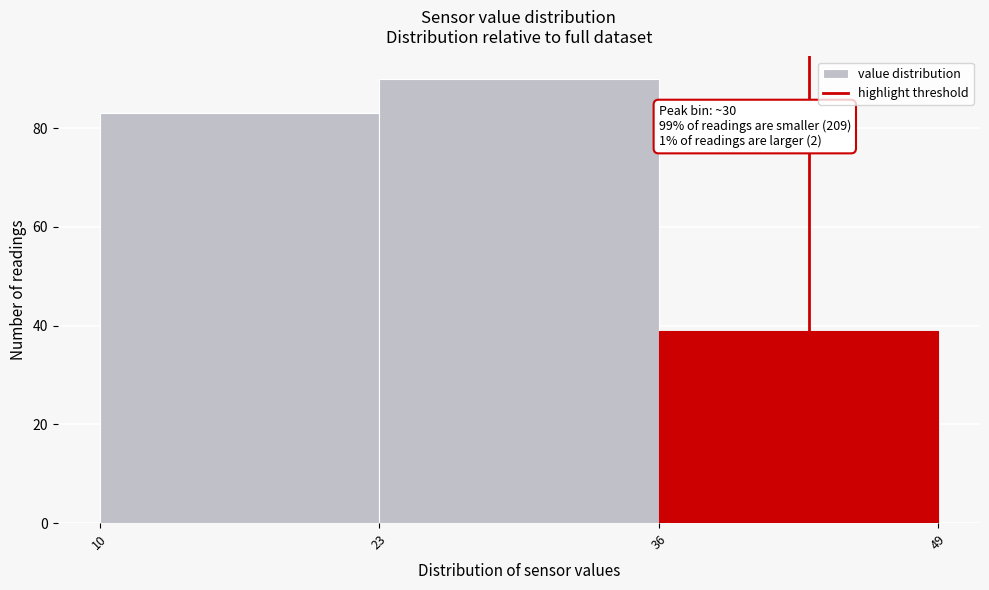

Over which range of the x-axis is the bar tallest?

23 to 36